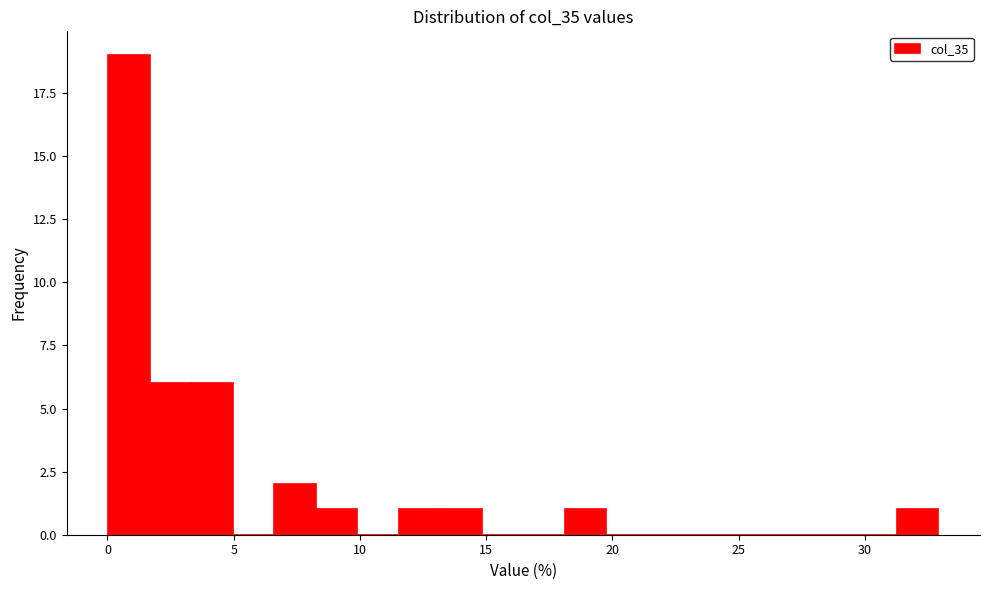

Read against the x-axis, roughly where is the centre of the tallest bar?

1.0